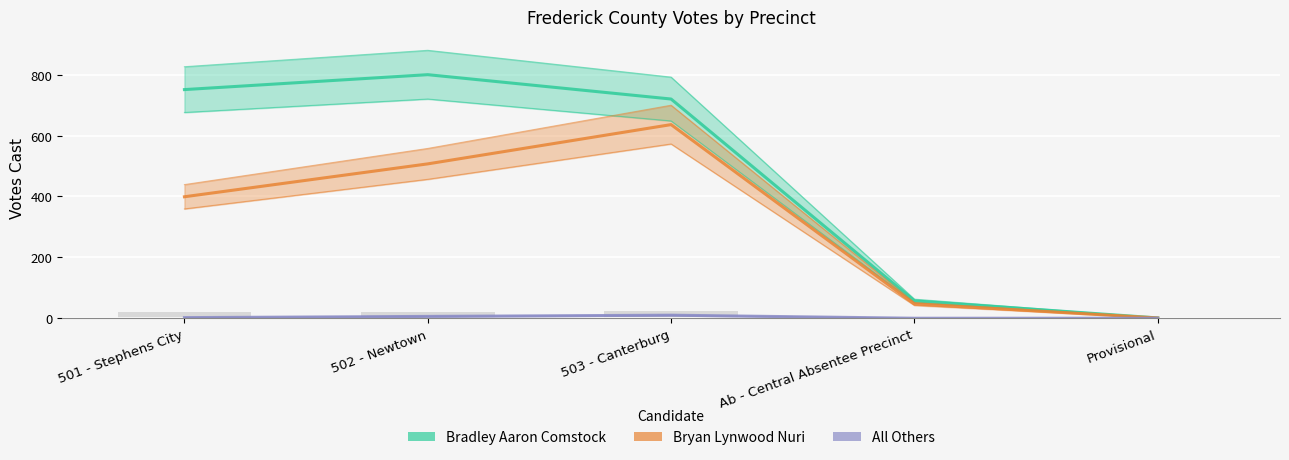

What is the difference between the maximum and minimum values in the All Others series?

10